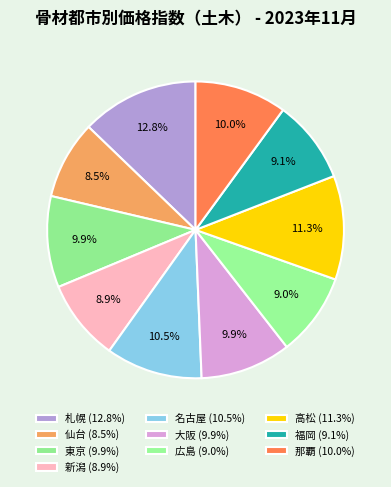

Is it true that 那覇 is 10% of the pie?

True